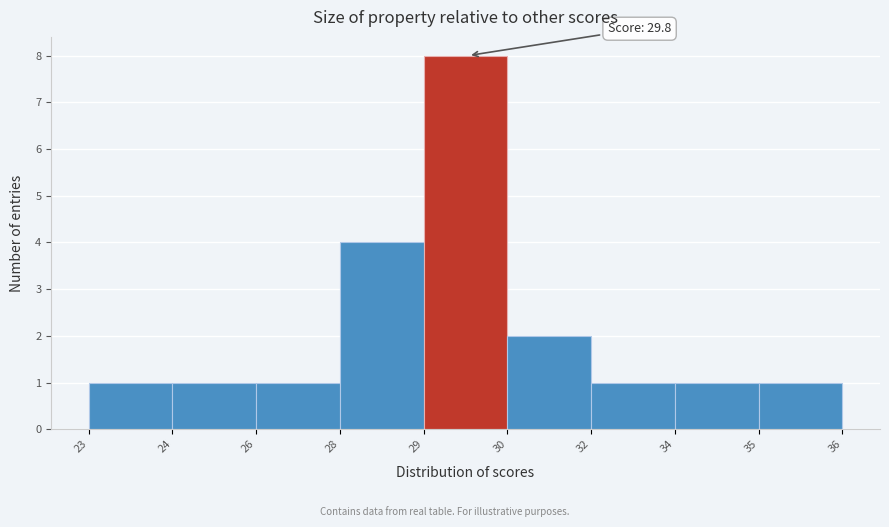

Reading right to left, extract all data points from this chart.

35=1	34=1	32=1	30=2	29=8	28=4	26=1	24=1	23=1